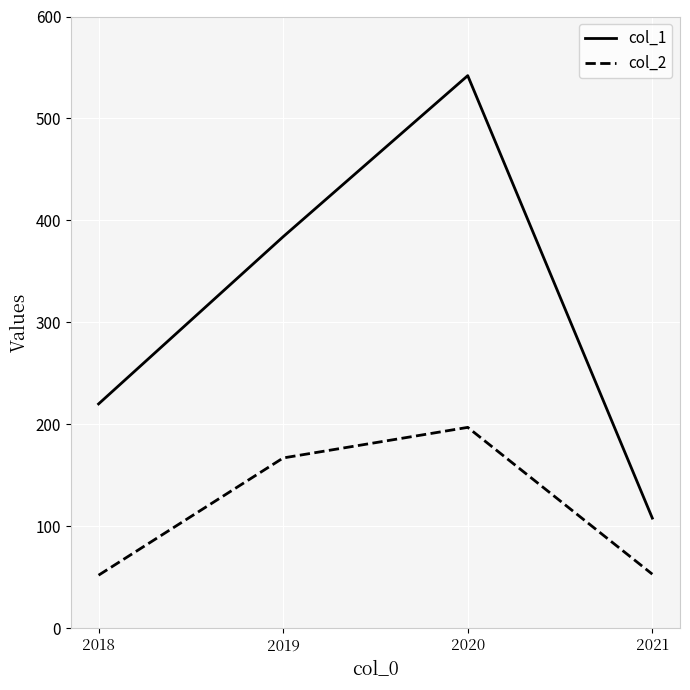

At which category is the sum across all series the highest?

2020